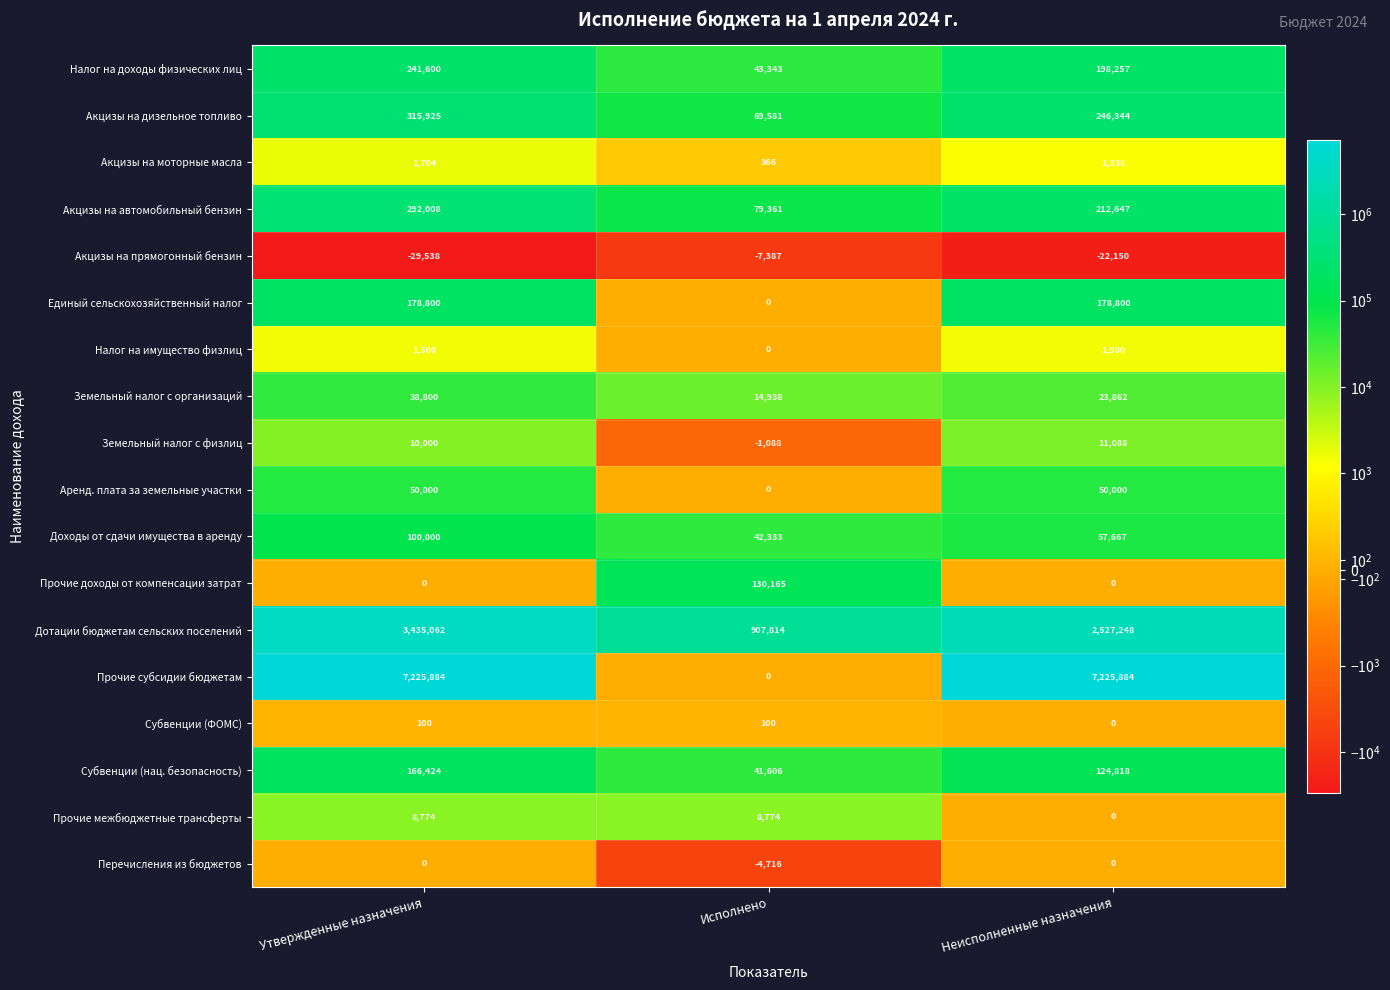

At which label does Акцизы на автомобильный бензин reach its peak?

Утвержденные назначения